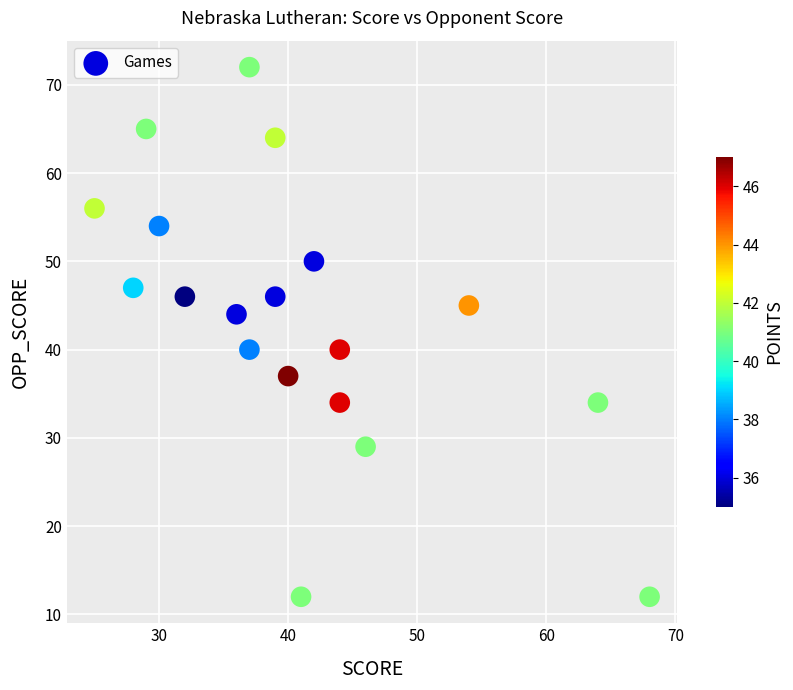

What is the range of Y values (max minus min)?

60